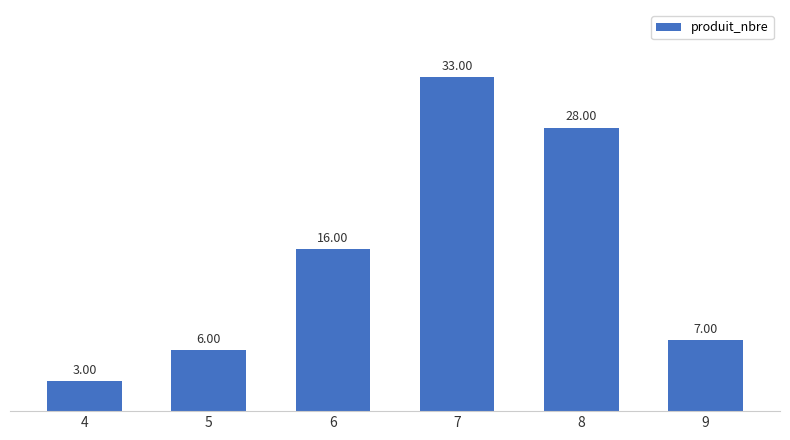

What is the minimum value shown in the chart?

3